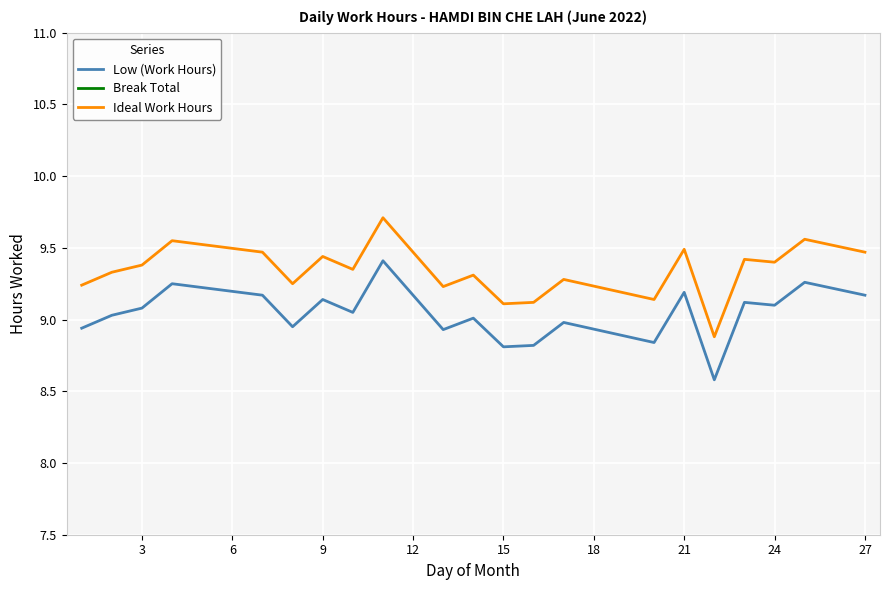

The value of Ideal Work Hours at 3 is 16.5. True or false?

False